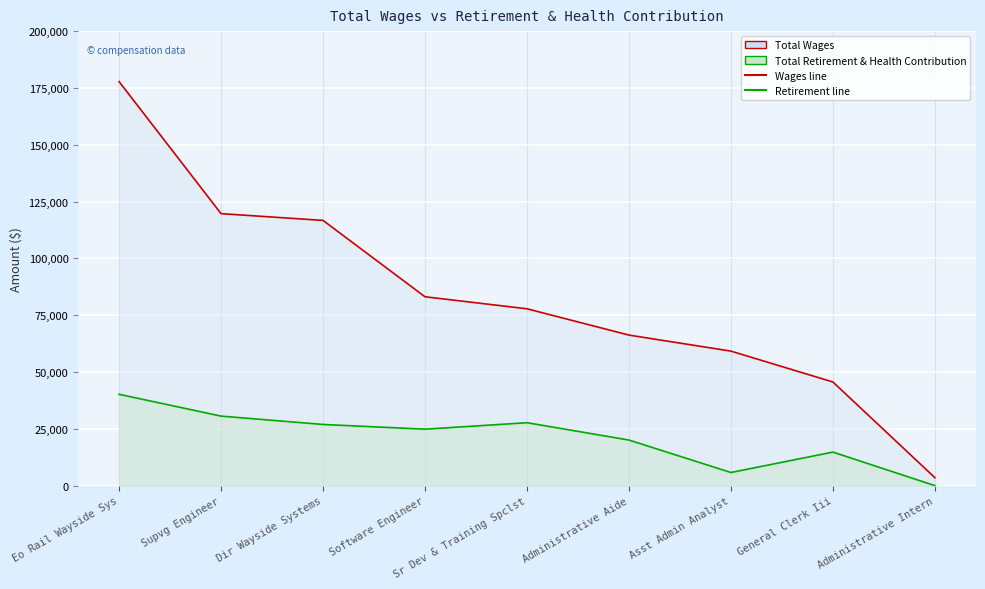

True or false: Total Retirement & Health Contribution and Total Wages cross at least once.

False